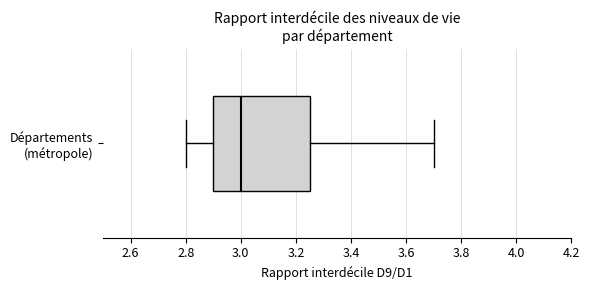

Transcribe this box plot: give where the median line is, the range the box spans, and where the two whiskers end, as read against the x-axis. The values are not printed on the chart, so give them approximately, as read against the axis.

median 3.00, box 2.90 to 3.26, whiskers 2.80 to 3.70